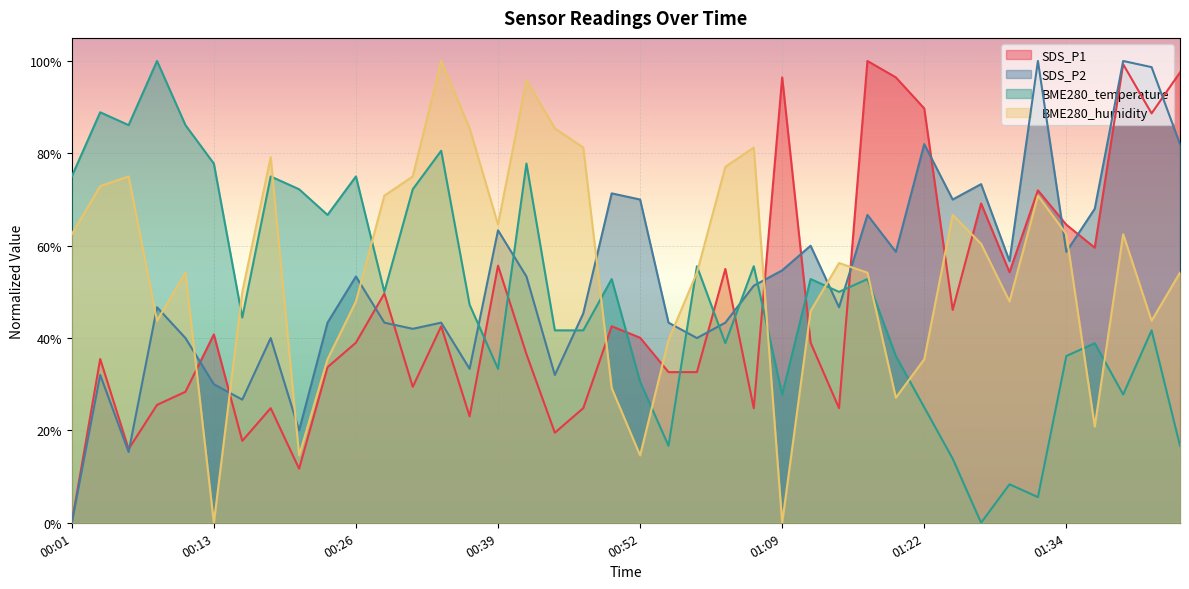

Reading right to left, list all the values displayed in this chart.

SDS_P1: 1.0	0.9	1.0	0.6	0.6	0.7	0.5	0.7	0.5	0.9	1.0	1.0	0.2	0.4	1.0	0.2	0.5	0.3	0.3	0.4	0.4	0.2	0.2	0.4	0.6	0.2	0.4	0.3	0.5	0.4	0.3	0.1	0.2	0.2	0.4	0.3	0.3	0.2	0.4	0.0
SDS_P2: 0.8	1.0	1.0	0.7	0.6	1.0	0.6	0.7	0.7	0.8	0.6	0.7	0.5	0.6	0.5	0.5	0.4	0.4	0.4	0.7	0.7	0.5	0.3	0.5	0.6	0.3	0.4	0.4	0.4	0.5	0.4	0.2	0.4	0.3	0.3	0.4	0.5	0.2	0.3	0.0
BME280_temperature: 0.2	0.4	0.3	0.4	0.4	0.1	0.1	0.0	0.1	0.2	0.4	0.5	0.5	0.5	0.3	0.6	0.4	0.6	0.2	0.3	0.5	0.4	0.4	0.8	0.3	0.5	0.8	0.7	0.5	0.8	0.7	0.7	0.8	0.4	0.8	0.9	1.0	0.9	0.9	0.8
BME280_humidity: 0.5	0.4	0.6	0.2	0.6	0.7	0.5	0.6	0.7	0.4	0.3	0.5	0.6	0.5	0.0	0.8	0.8	0.5	0.4	0.1	0.3	0.8	0.9	1.0	0.6	0.9	1.0	0.8	0.7	0.5	0.4	0.1	0.8	0.5	0.0	0.5	0.4	0.8	0.7	0.6